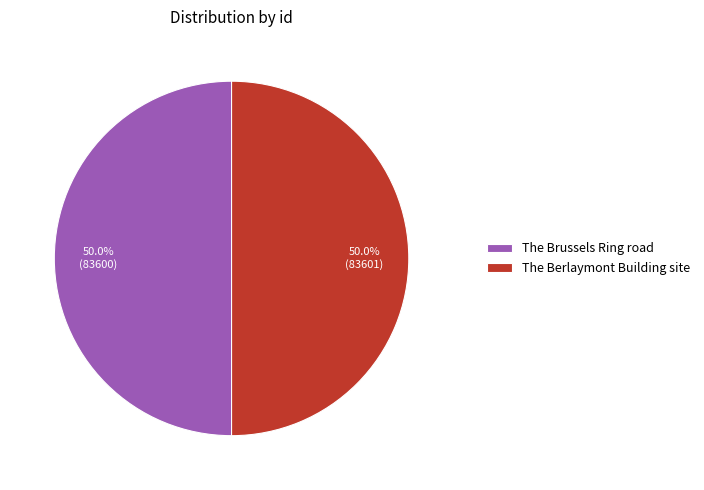

Do The Berlaymont Building site and The Brussels Ring road together represent more than half of the pie?

Yes